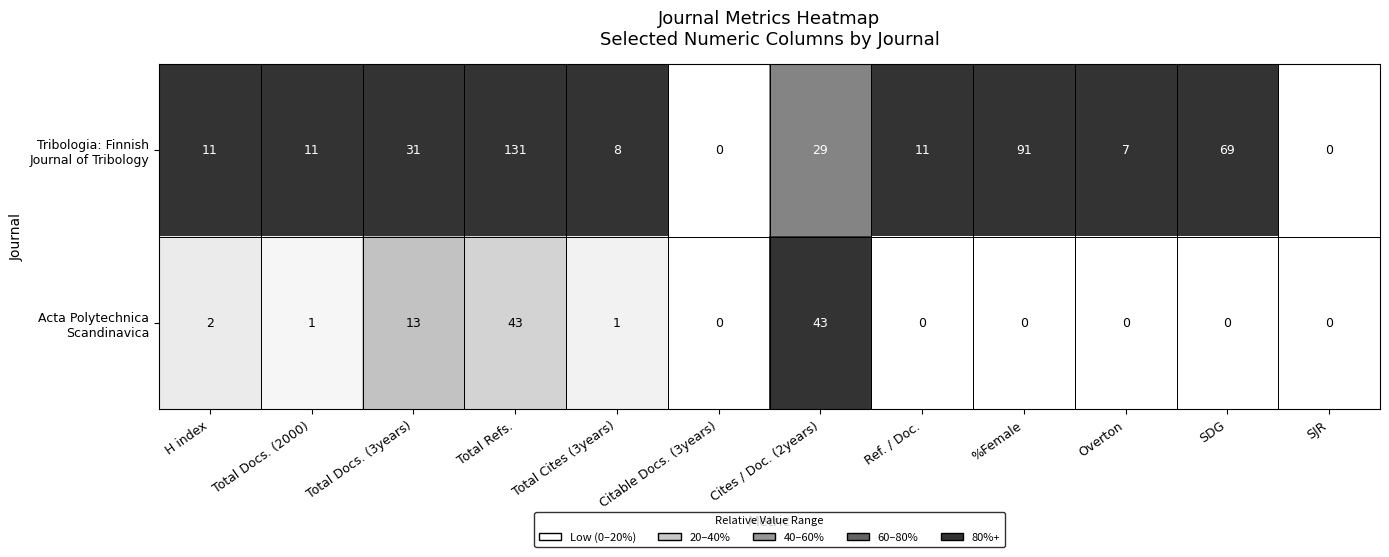

What is the spread (max minus min) of values at Total Docs. (3years)?

18